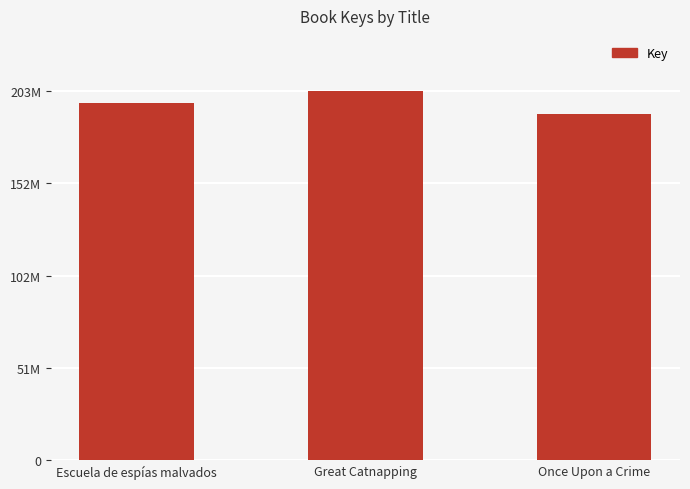

At which label is the value closest to 197019351?

Escuela de espías malvados